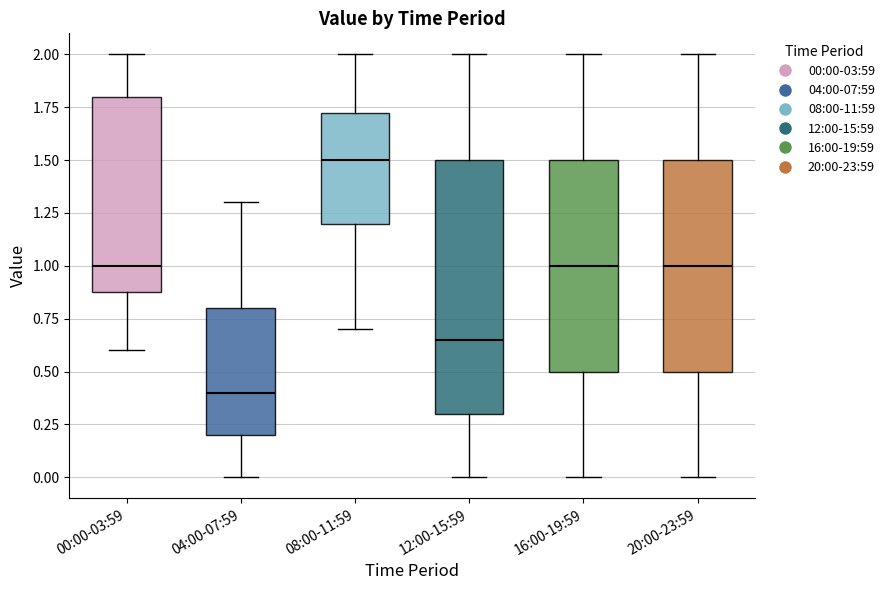

Reading left to right, read every box against the y-axis: the position of its median line, the range the box covers, and the ends of its whiskers. The values are not printed on the chart, so give them approximately, as read against the axis.

00:00-03:59: median 1.00, box 0.90 to 1.80, whiskers 0.60 to 2.00
04:00-07:59: median 0.40, box 0.20 to 0.80, whiskers 0.00 to 1.30
08:00-11:59: median 1.50, box 1.20 to 1.75, whiskers 0.70 to 2.00
12:00-15:59: median 0.65, box 0.30 to 1.50, whiskers 0.00 to 2.00
16:00-19:59: median 1.00, box 0.50 to 1.50, whiskers 0.00 to 2.00
20:00-23:59: median 1.00, box 0.50 to 1.50, whiskers 0.00 to 2.00